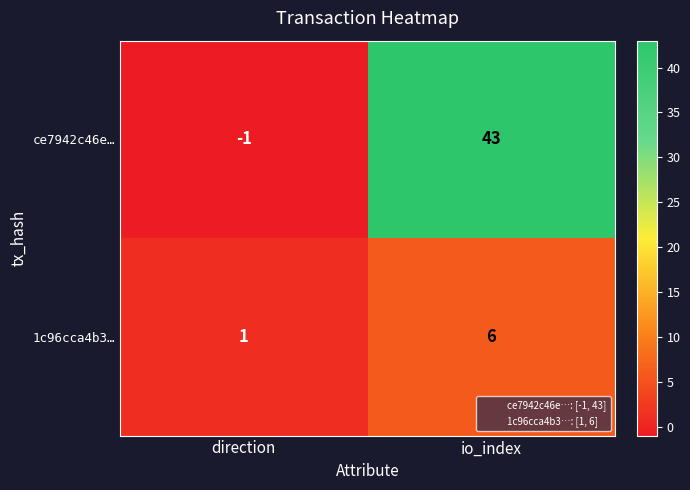

What is the difference between the maximum and minimum values in the 1c96cca4b3… series?

5